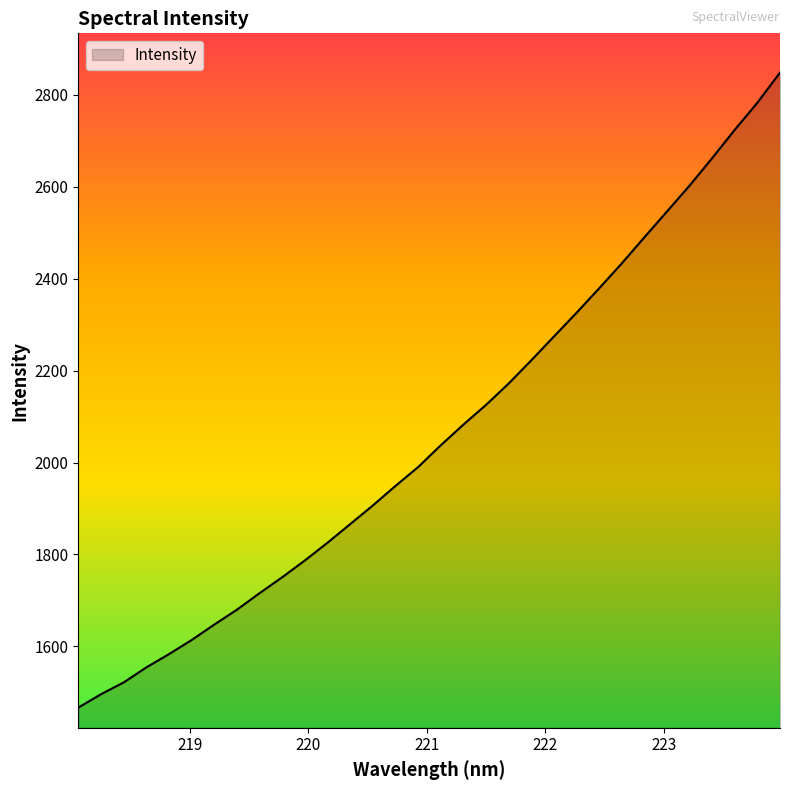

What is the greatest value displayed?

2848.6